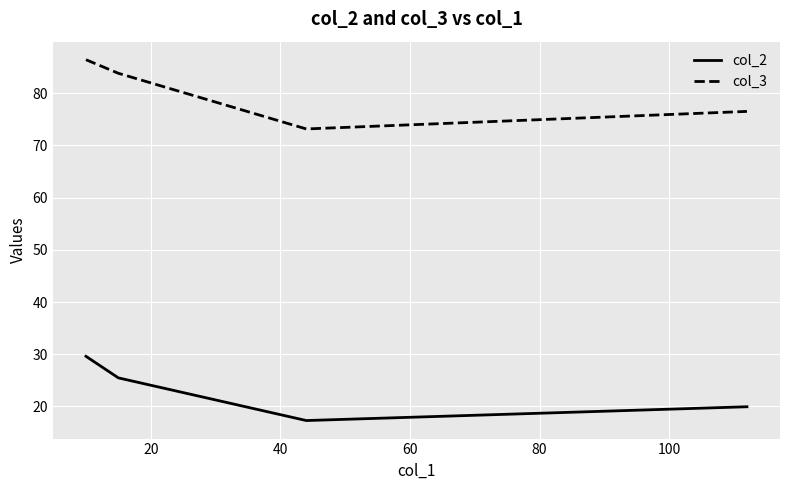

What is the sum of all col_2 values?

92.3